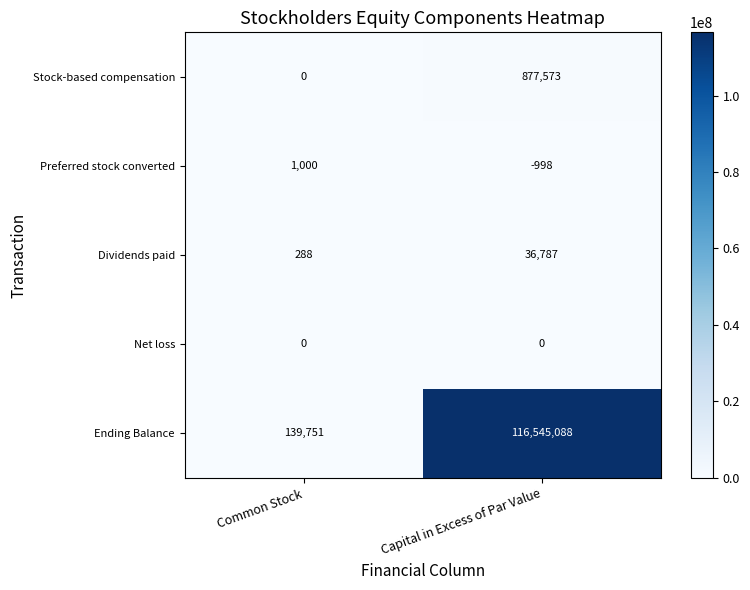

Rank the categories by Ending Balance value from lowest to highest.

Common Stock, Capital in Excess of Par Value